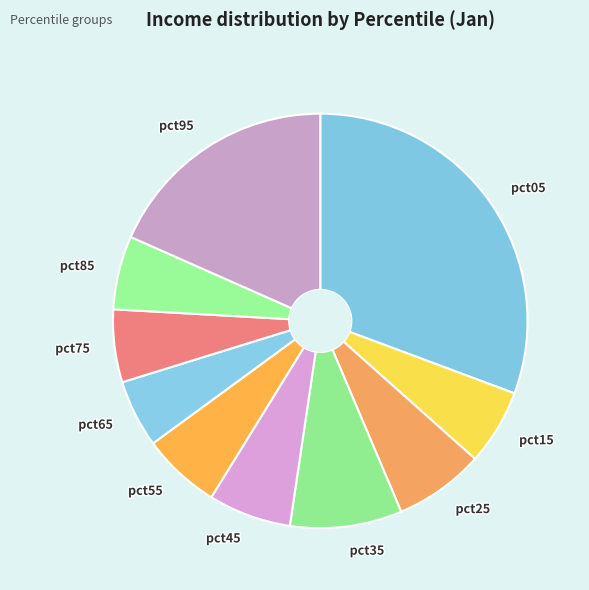

Combined, do pct45 and pct35 account for over 50%?

No